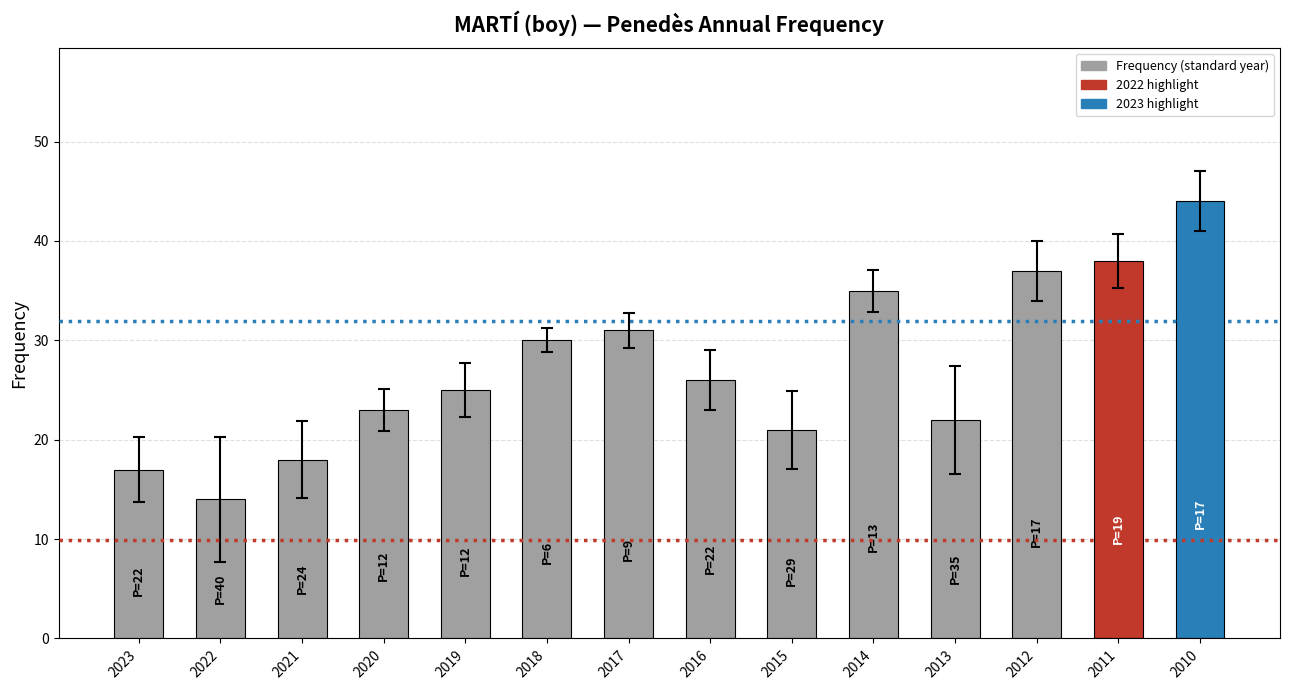

What is the approximate value at 2022, to the nearest 10?

10